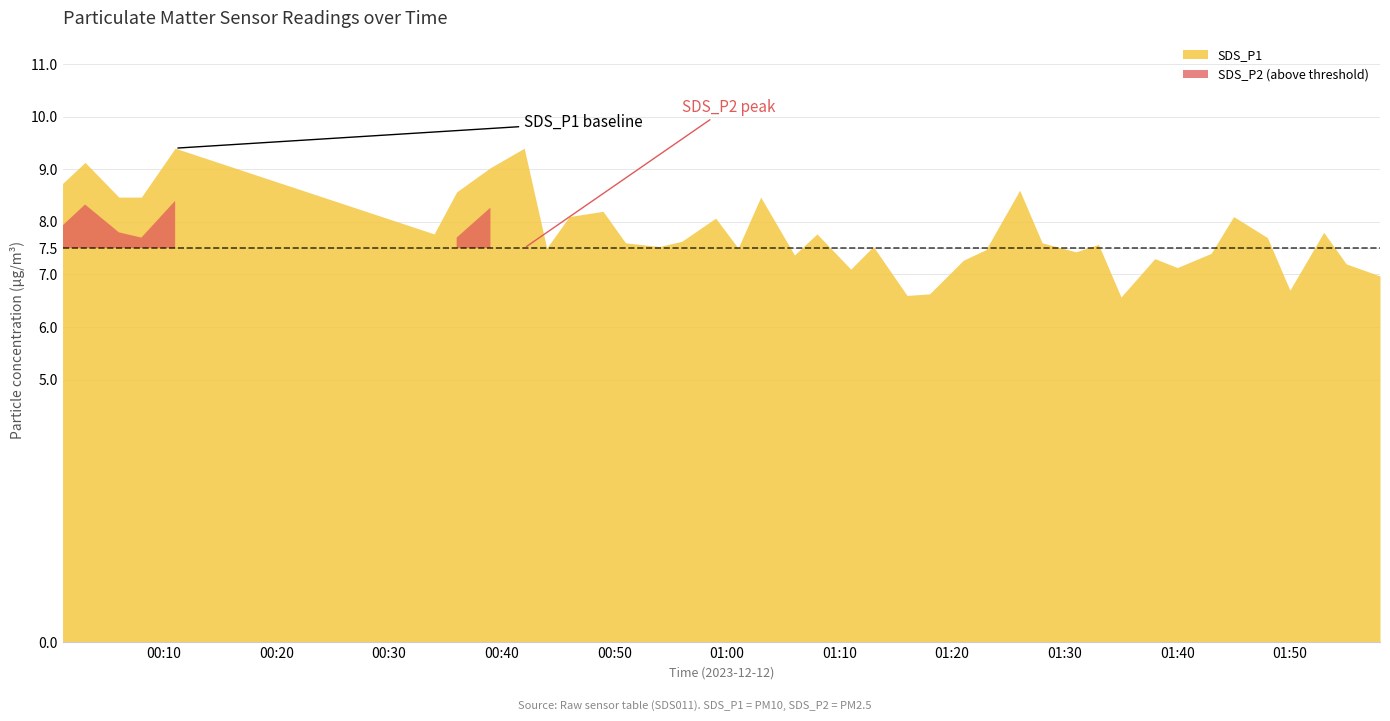

What is the maximum value for SDS_P1?

9.4